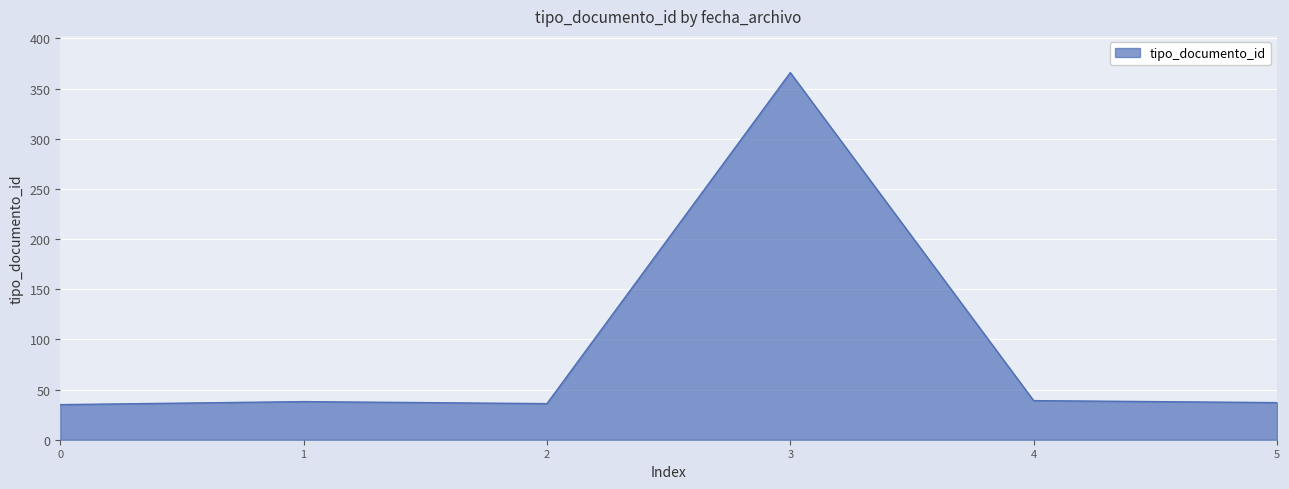

Approximately how many times larger is the value at 2 compared to 1?

0.9